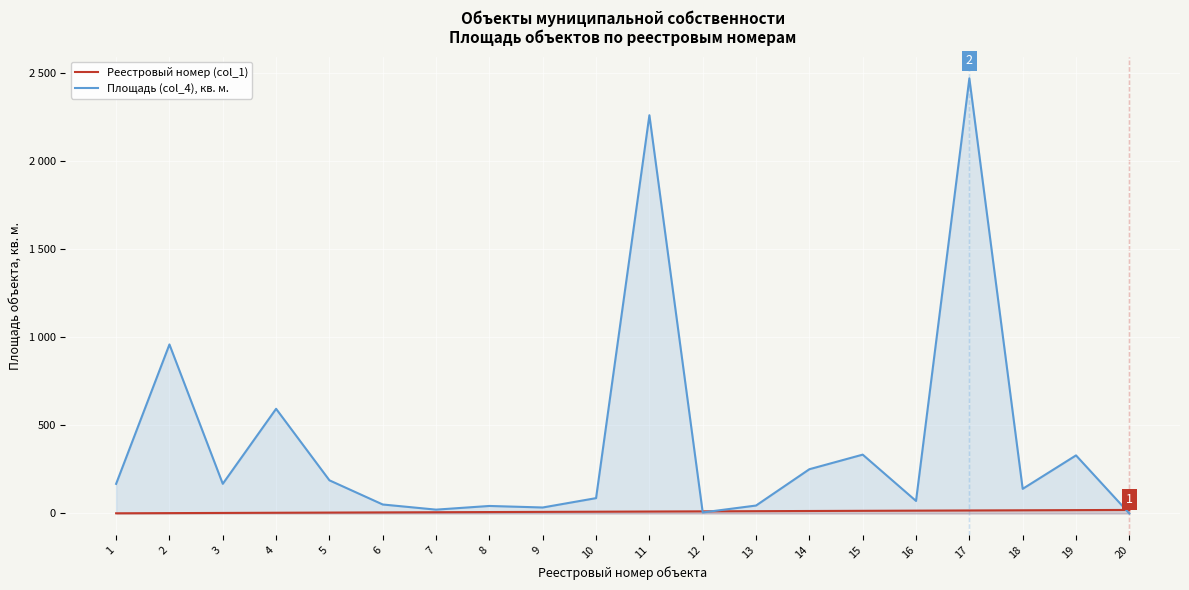

Count the number of categories in the chart.

20